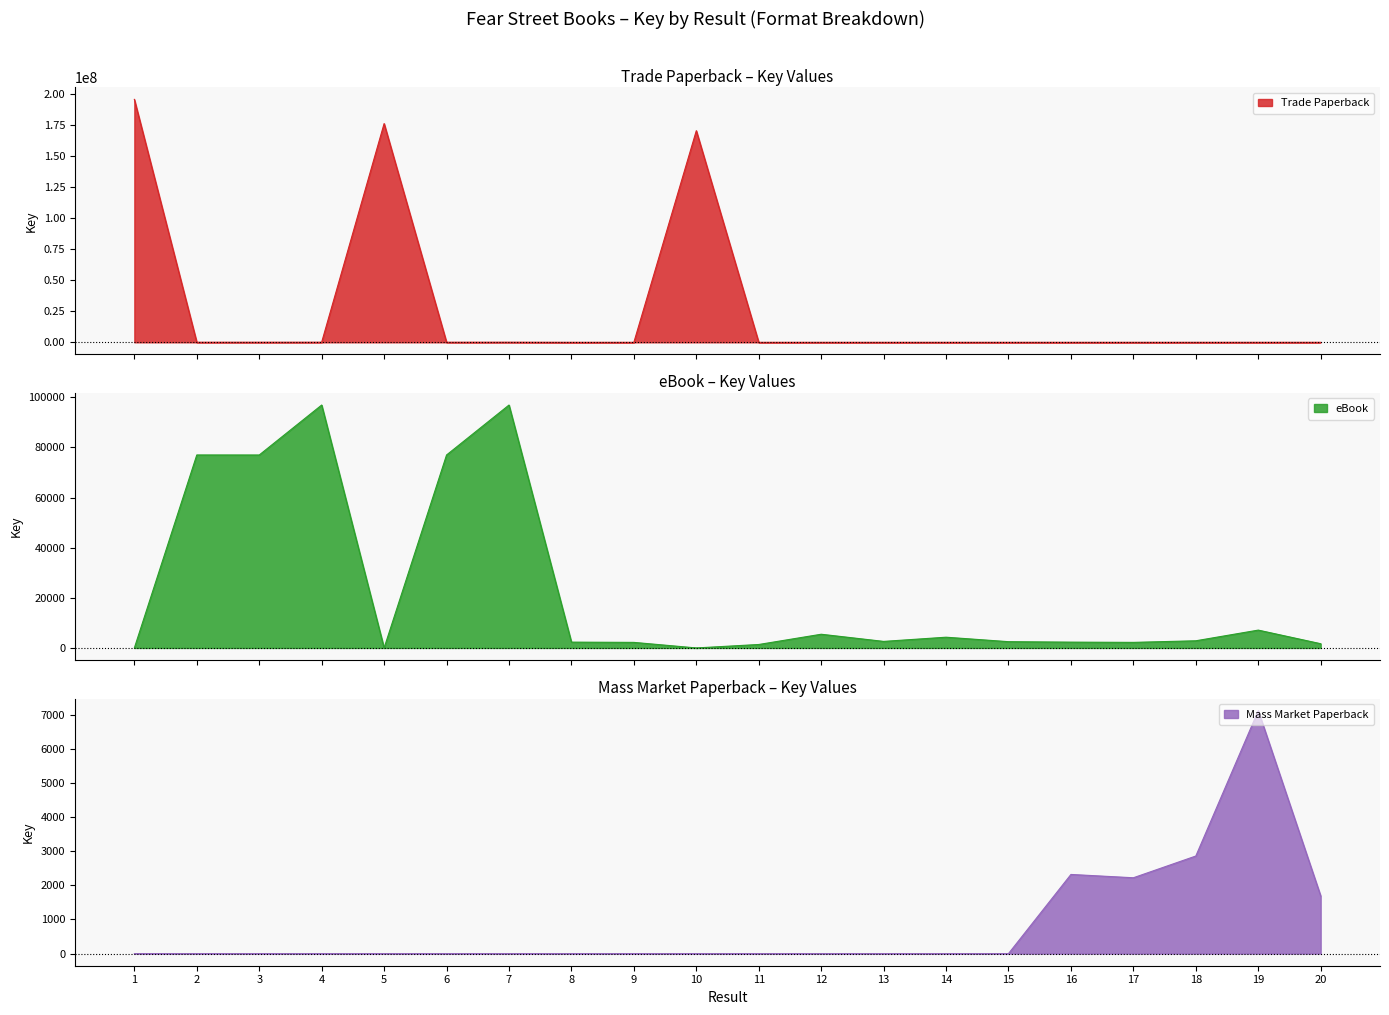

True or false: Mass Market Paperback has a value of 0 at 13.

True